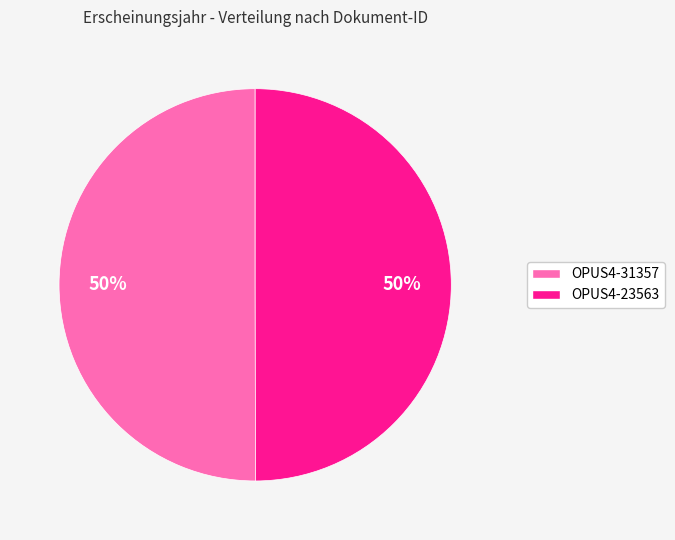

Do OPUS4-31357 and OPUS4-23563 together represent more than half of the pie?

Yes